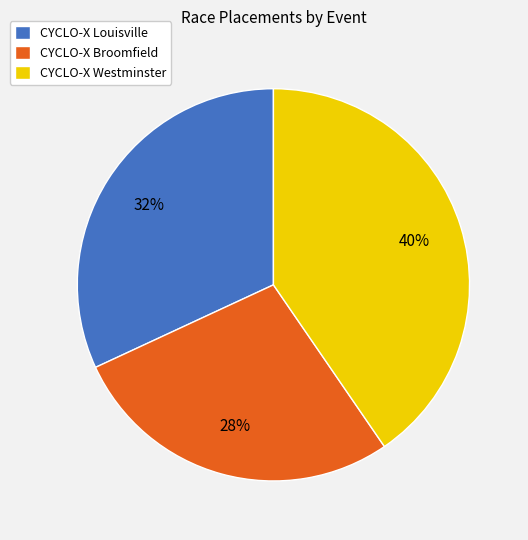

To the nearest percent, what percentage of the pie is CYCLO-X Westminster?

40%